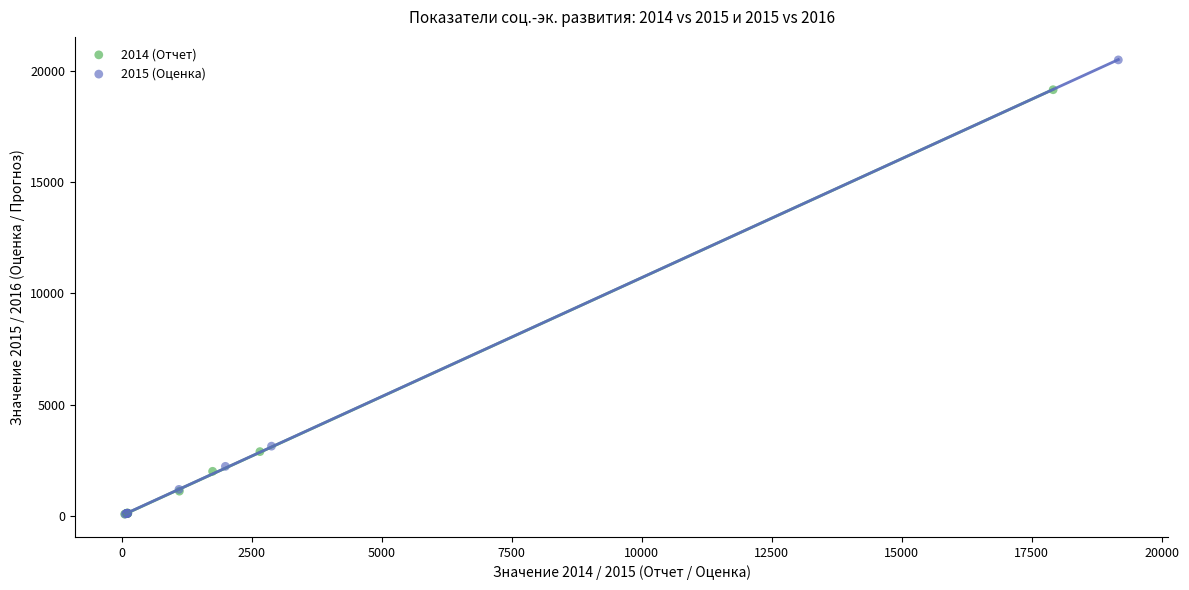

What are all the series names shown in the legend?

2014 (Отчет), 2015 (Оценка)